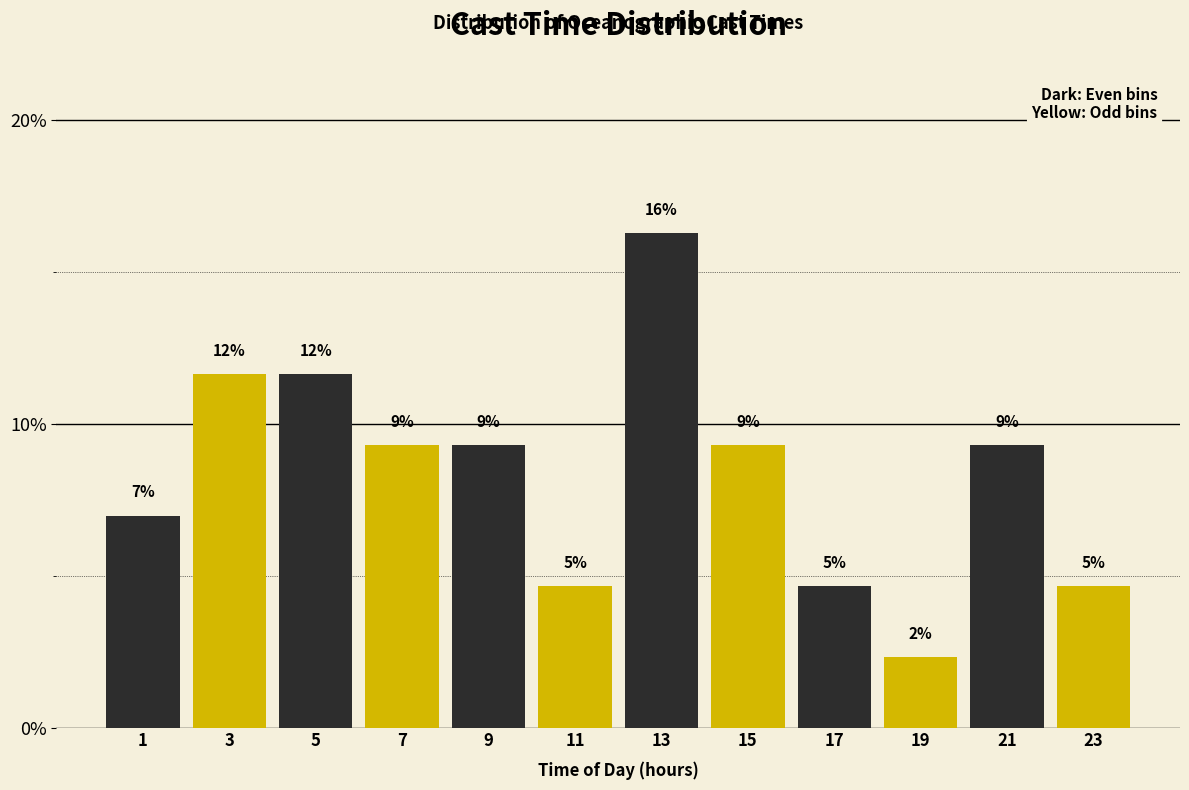

Are the bars horizontal?

No